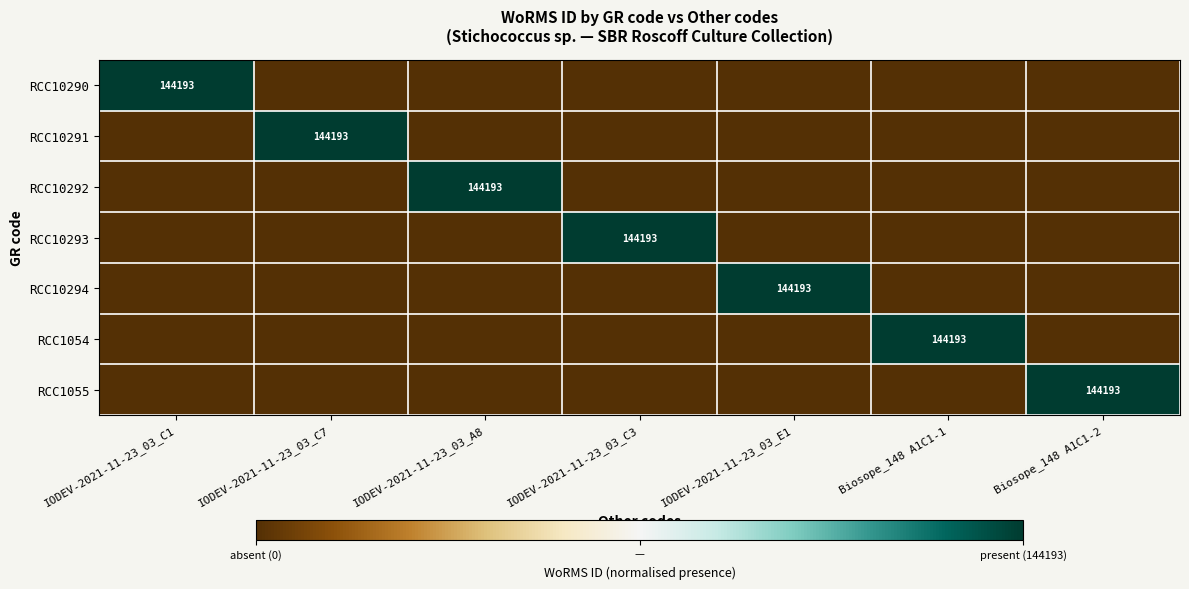

Is it true that RCC10291 equals 144193 at IODEV-2021-11-23_03_C7?

True